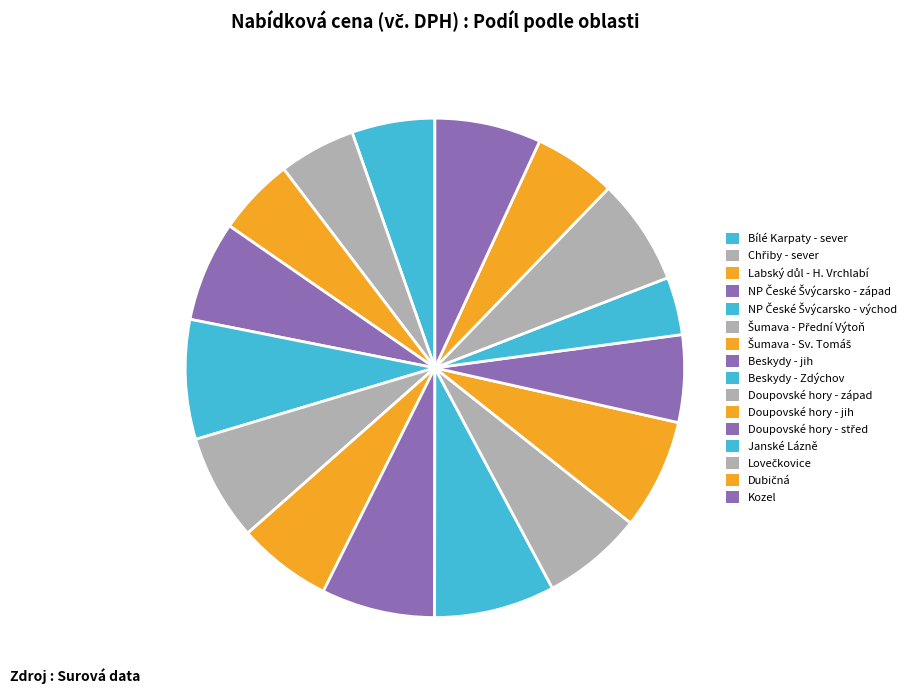

Is there any slice that represents more than half of the pie?

No